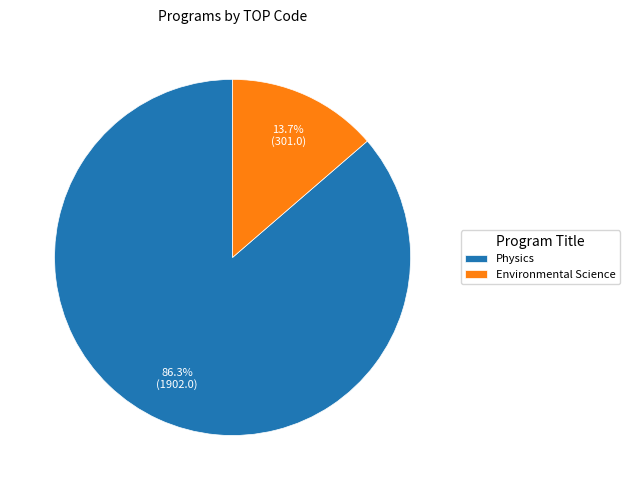

To the nearest percent, what portion does Environmental Science represent?

14%